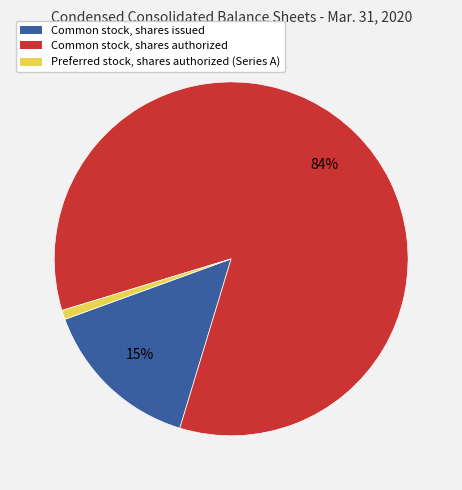

Which has a higher value, Common stock, shares issued or Common stock, shares authorized?

Common stock, shares authorized